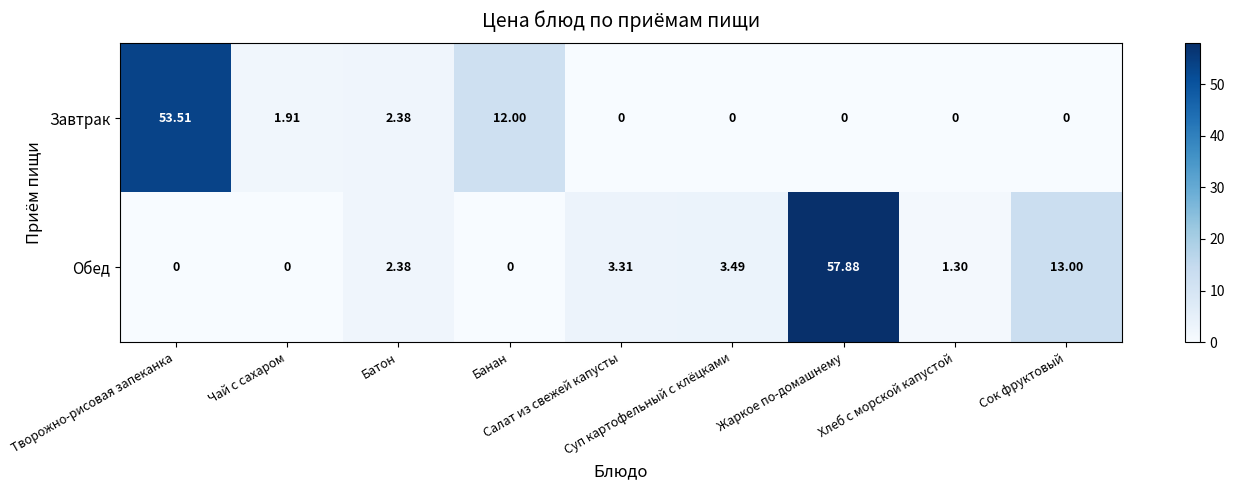

Between Банан and Хлеб с морской капустой, which series saw the biggest shift?

Завтрак